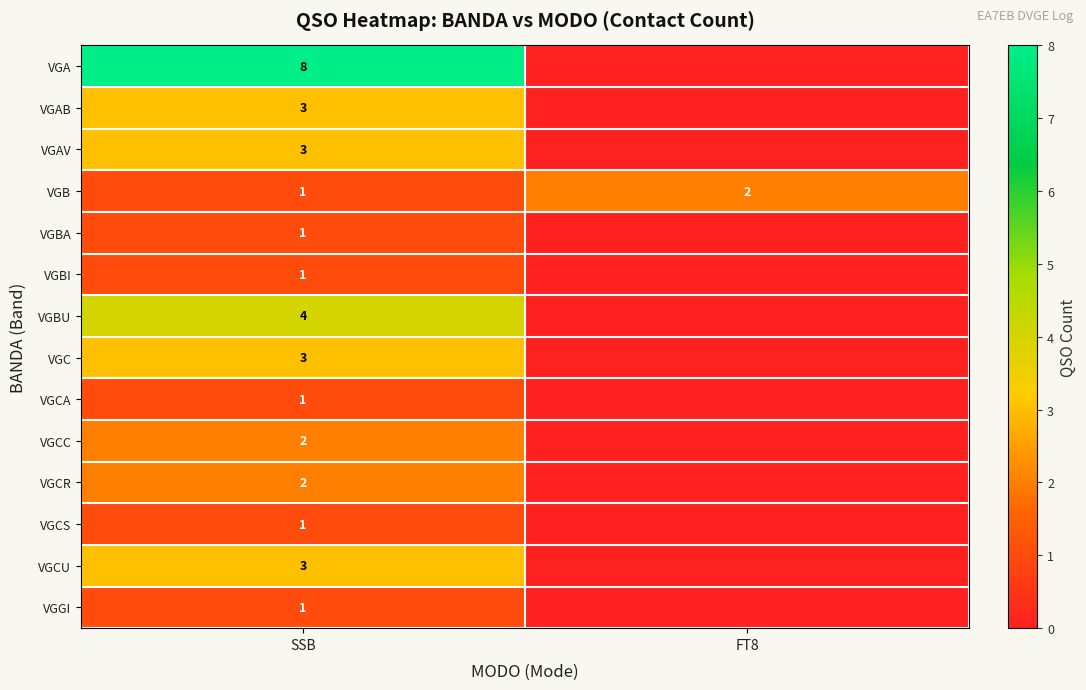

Rank the categories by VGB value from highest to lowest.

FT8, SSB